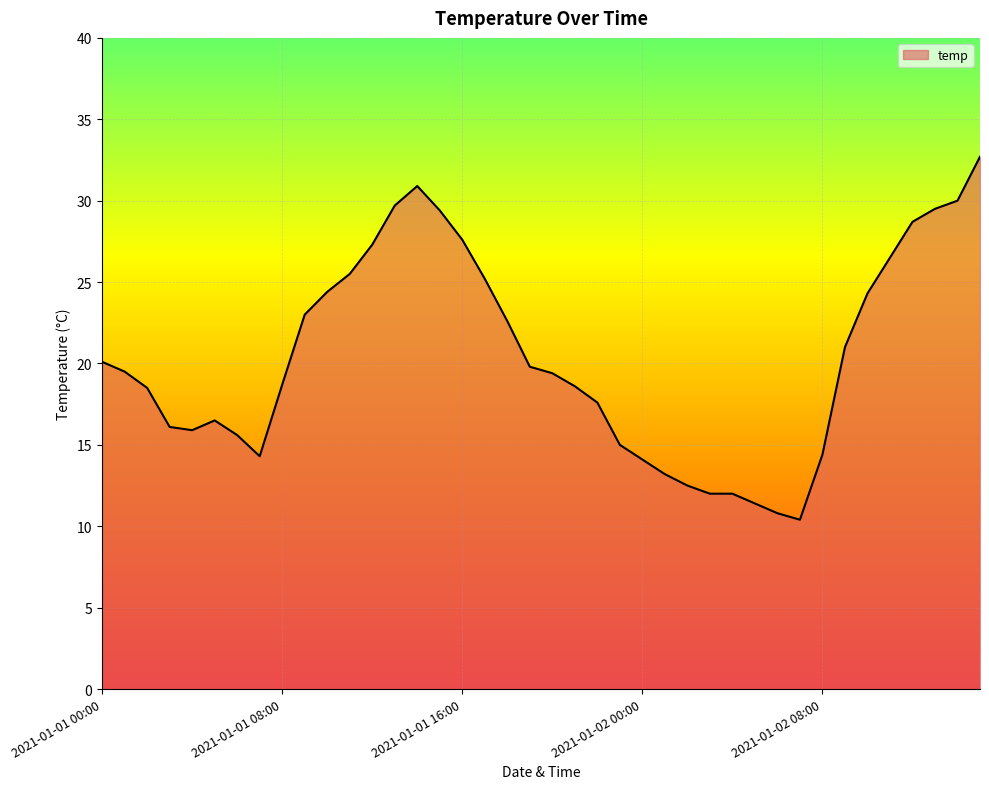

What is the maximum value shown in the chart?

32.7